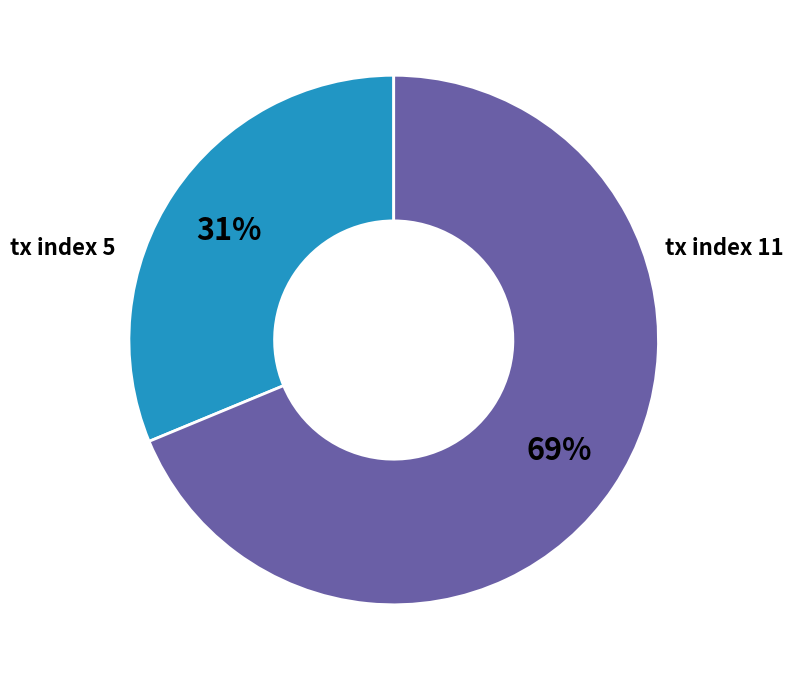

Is there any slice that represents more than half of the pie?

Yes